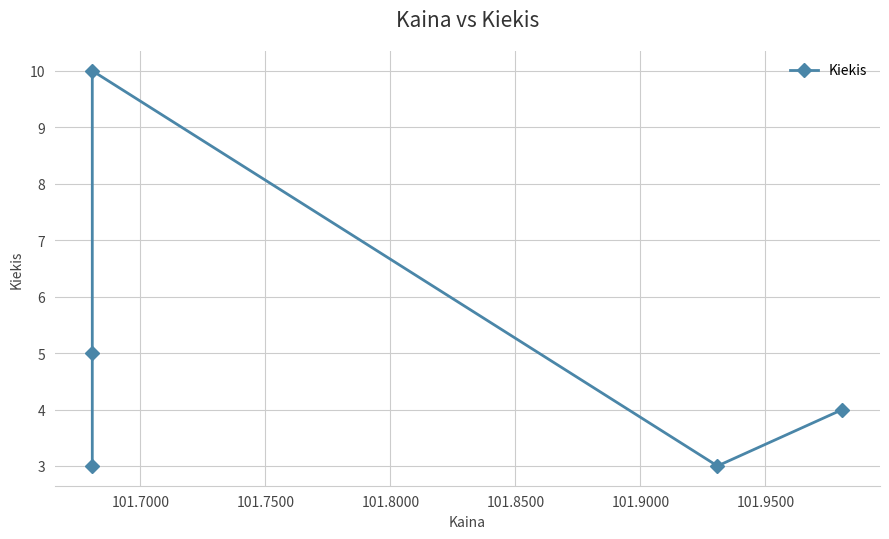

Is this an area chart (filled region under the line)?

No